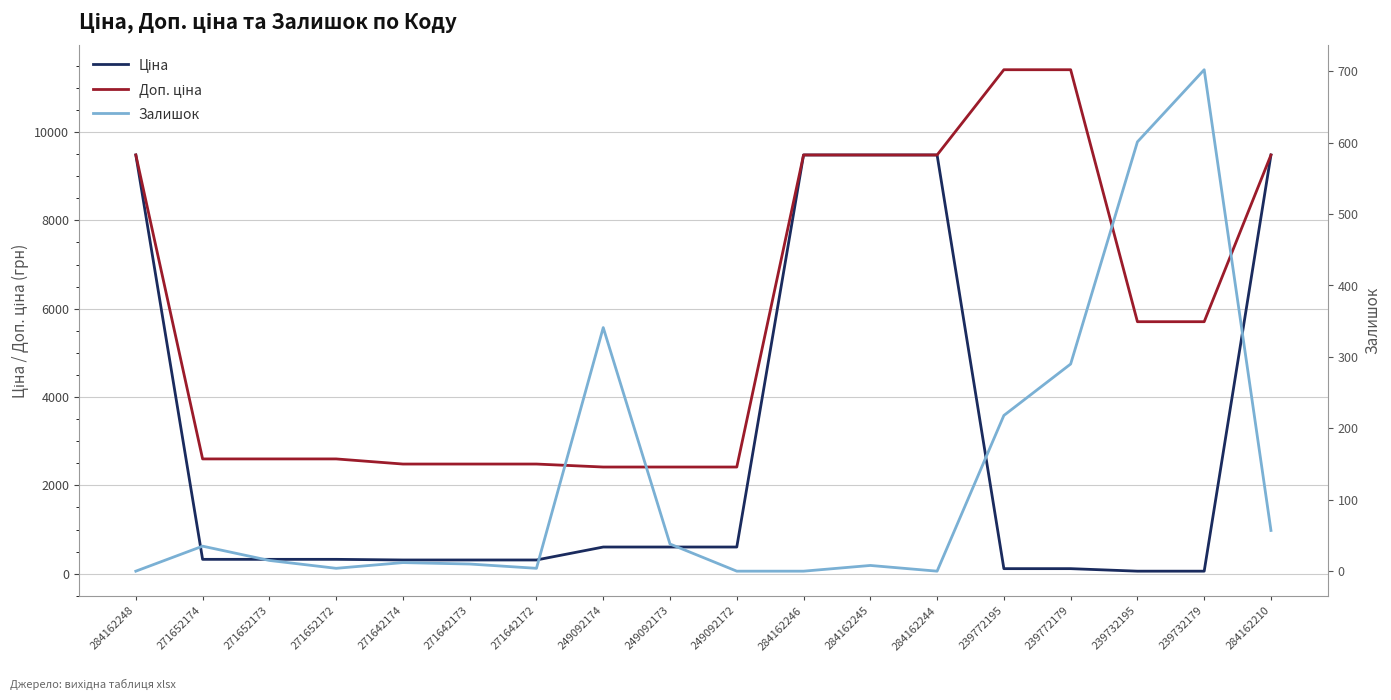

Reading left to right, transcribe all the data shown in this chart.

Ціна: 284162248=9480.1	271652174=324.8	271652173=324.8	271652172=324.8	271642174=310.3	271642173=310.3	271642172=310.3	249092174=603.7	249092173=603.7	249092172=603.7	284162246=9480.1	284162245=9480.1	284162244=9480.1	239772195=114.1	239772179=114.1	239732195=57.0	239732179=57.0	284162210=9480.1
Доп. ціна: 284162248=9480.1	271652174=2598.3	271652173=2598.3	271652172=2598.3	271642174=2482.4	271642173=2482.4	271642172=2482.4	249092174=2414.8	249092173=2414.8	249092172=2414.8	284162246=9480.1	284162245=9480.1	284162244=9480.1	239772195=11410.0	239772179=11410.0	239732195=5705.0	239732179=5705.0	284162210=9480.1
Залишок: 284162248=0.0	271652174=35.0	271652173=15.0	271652172=4.0	271642174=12.0	271642173=10.0	271642172=4.0	249092174=341.0	249092173=38.0	249092172=0.0	284162246=0.0	284162245=8.0	284162244=0.0	239772195=218.0	239772179=290.0	239732195=601.0	239732179=702.0	284162210=57.0